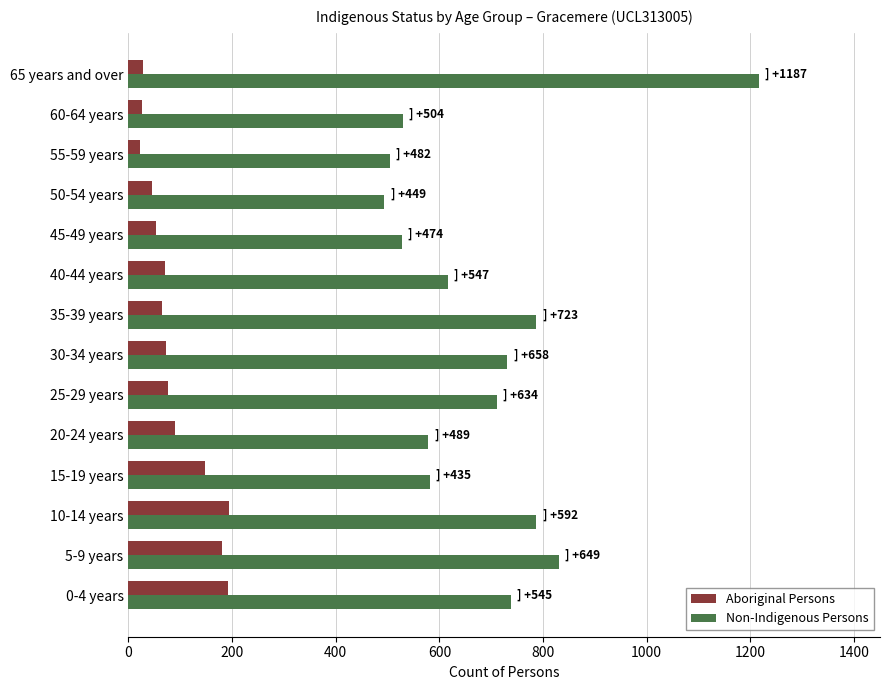

The value of Non-Indigenous Persons at 35-39 years is 1405. True or false?

False